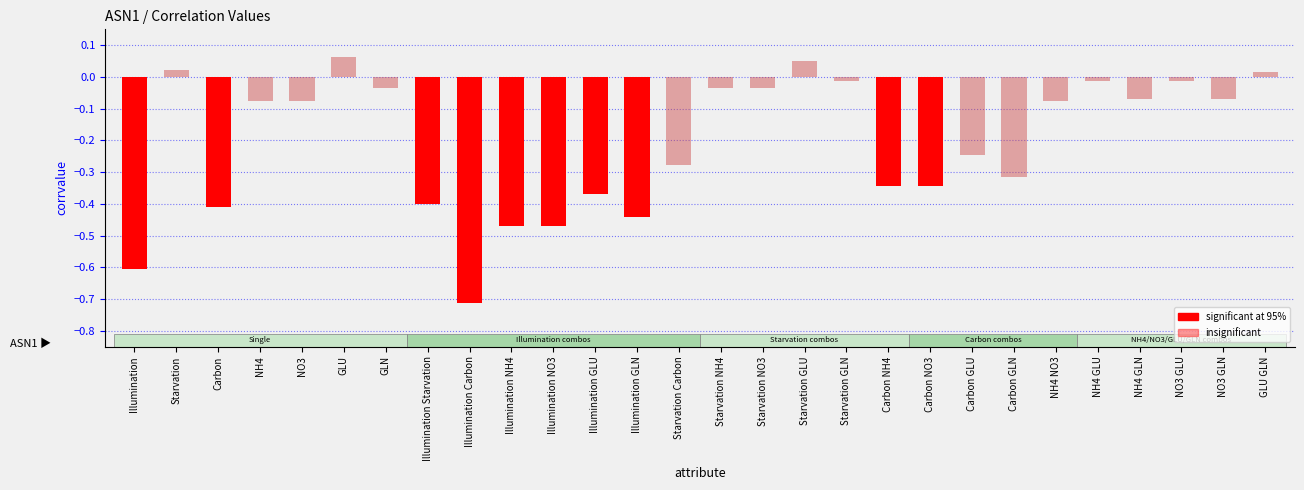

Does the chart contain stacked bars?

No